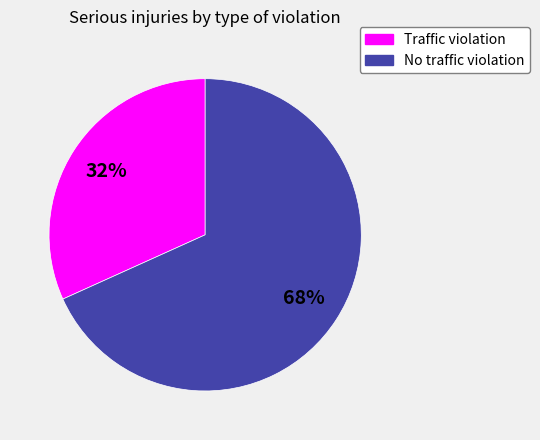

Combined, do Traffic violation and No traffic violation account for over 50%?

Yes